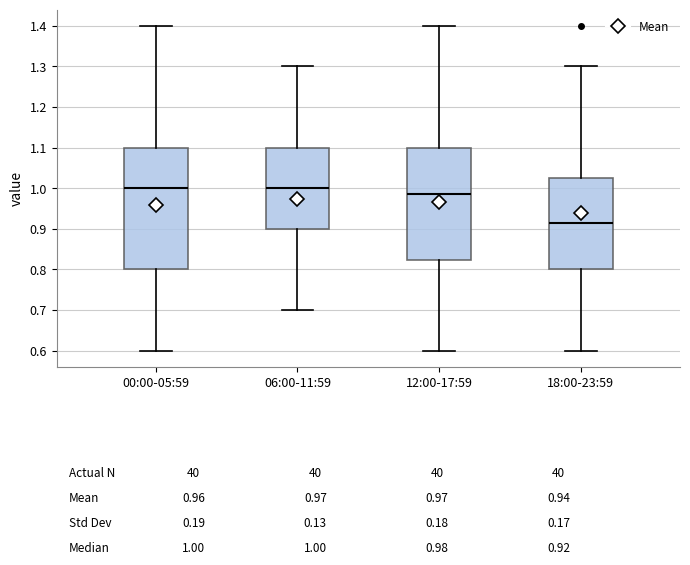

Reading left to right, read every box against the y-axis: the position of its median line, the range the box covers, and the ends of its whiskers. The values are not printed on the chart, so give them approximately, as read against the axis.

00:00-05:59: median 1.00, box 0.80 to 1.10, whiskers 0.60 to 1.40
06:00-11:59: median 1.00, box 0.90 to 1.10, whiskers 0.70 to 1.30
12:00-17:59: median 0.99, box 0.82 to 1.10, whiskers 0.60 to 1.40
18:00-23:59: median 0.92, box 0.80 to 1.03, whiskers 0.60 to 1.30